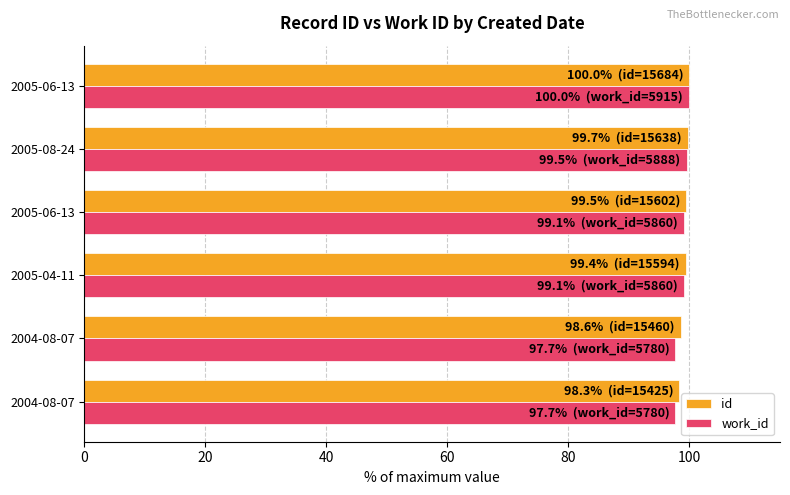

How many data points does each series have?

6